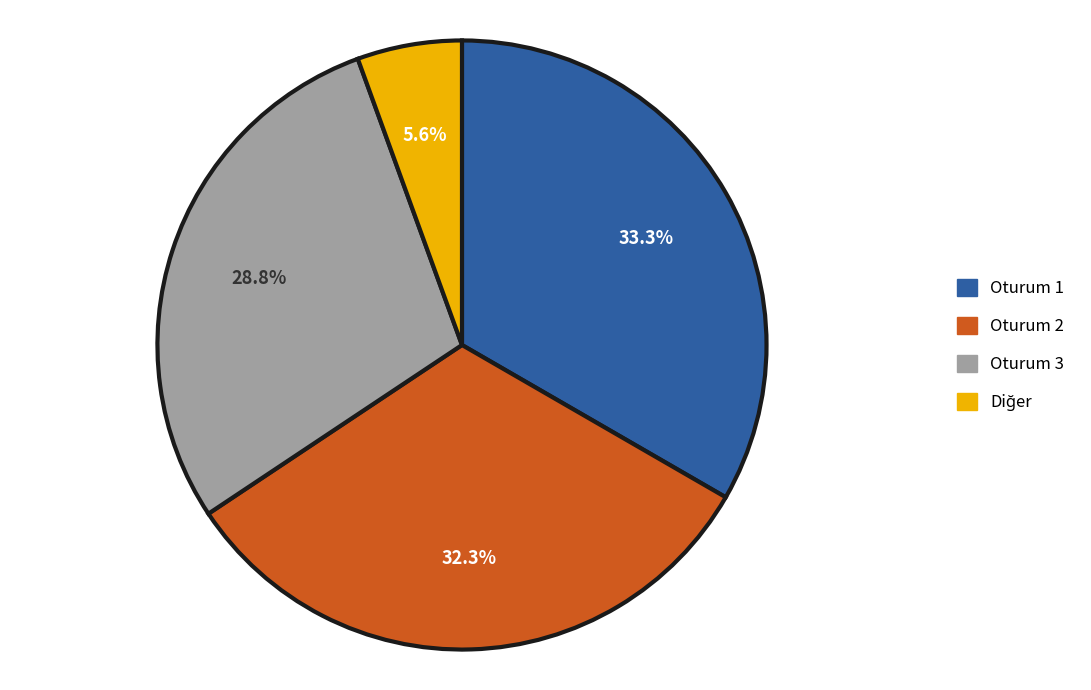

What percentage is the Oturum 3 slice, to the nearest percent?

29%